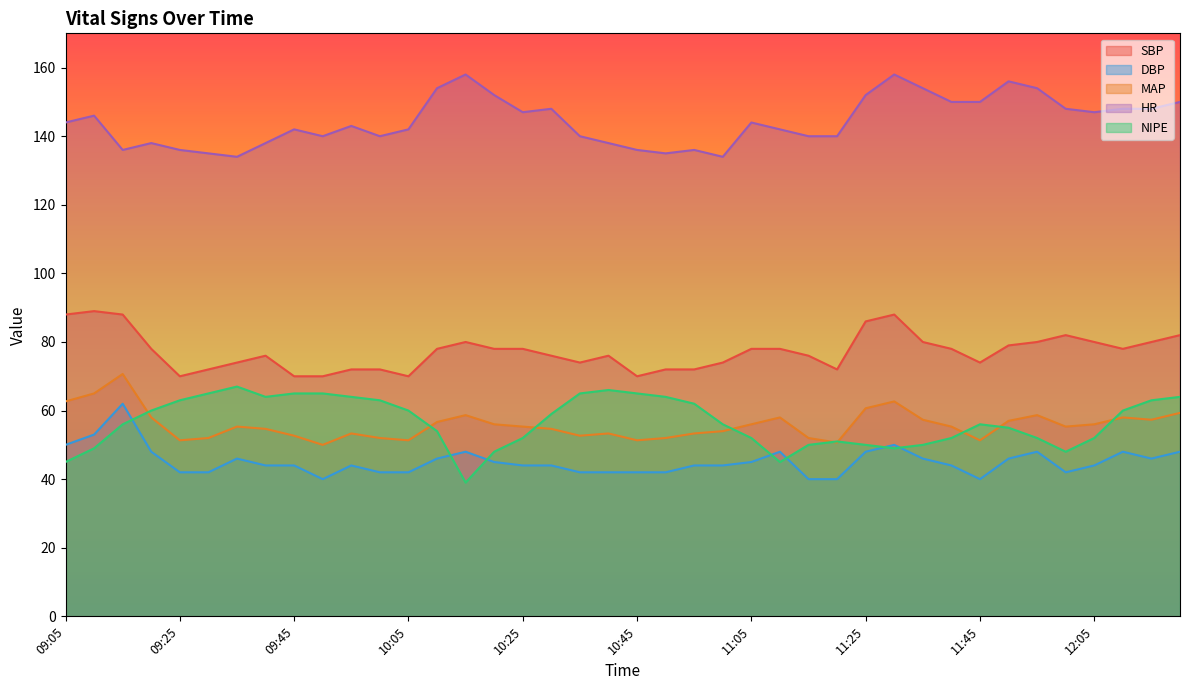

How many interior local valleys does the SBP series have?

7